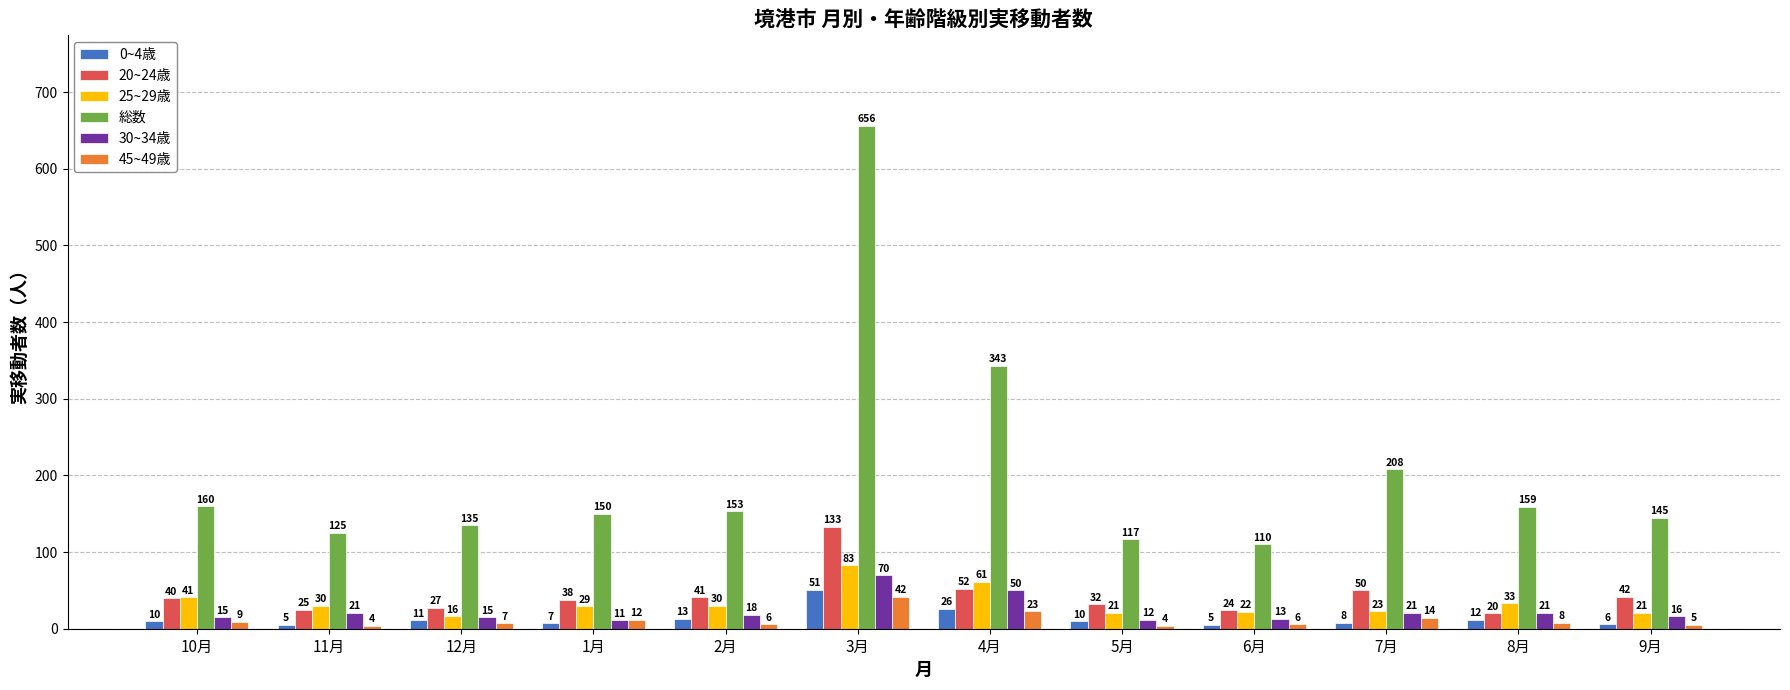

How many bars are there in each group?

6